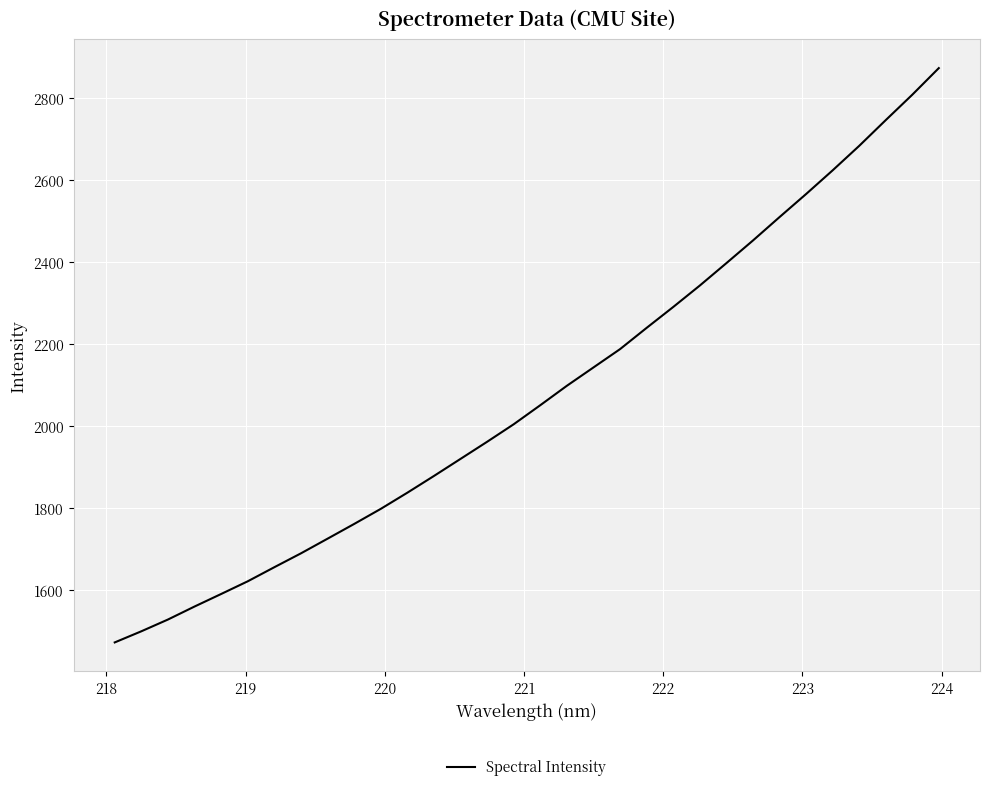

True or false: there are more than 0 points higher than both neighbors.

False